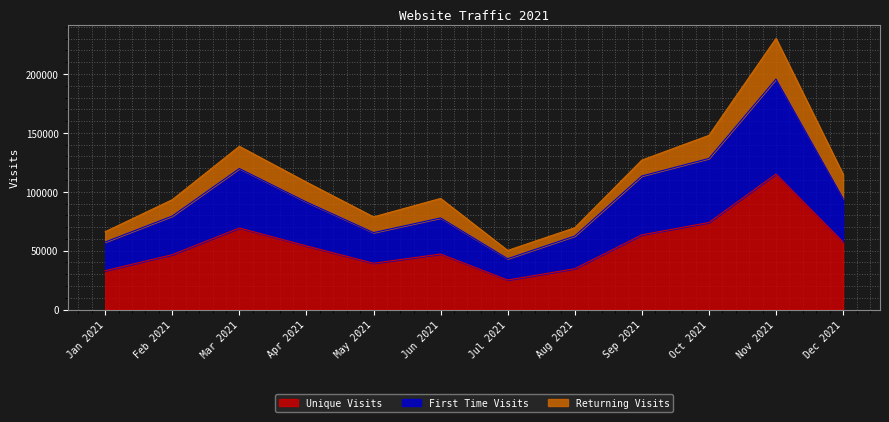

Which series changed the most between Feb 2021 and Sep 2021?

First Time Visits